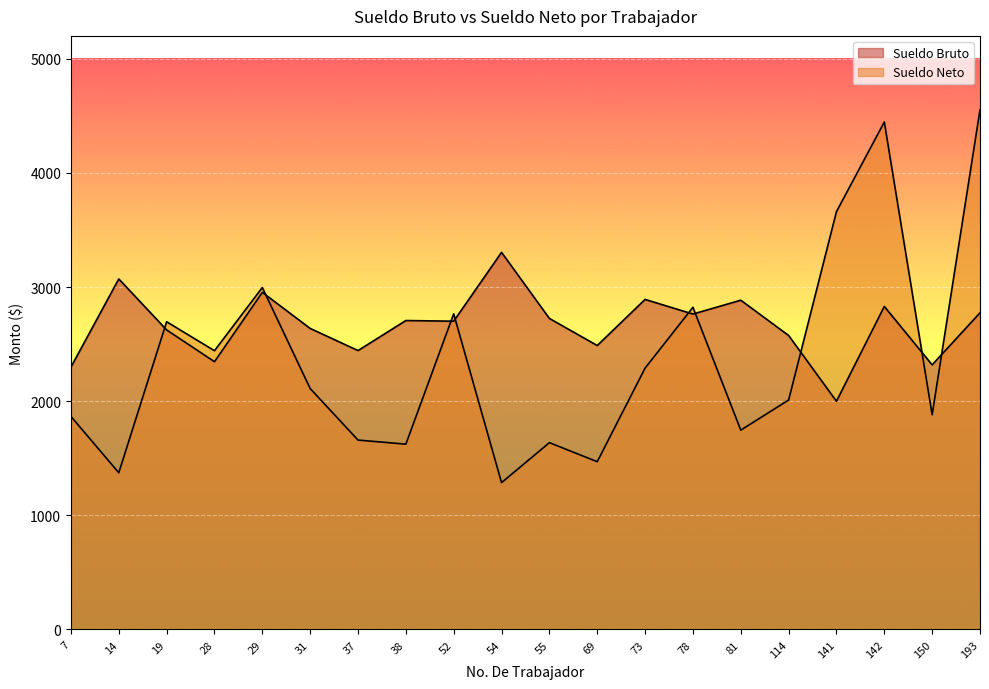

How many values in the Sueldo Bruto series are below 2706?

10